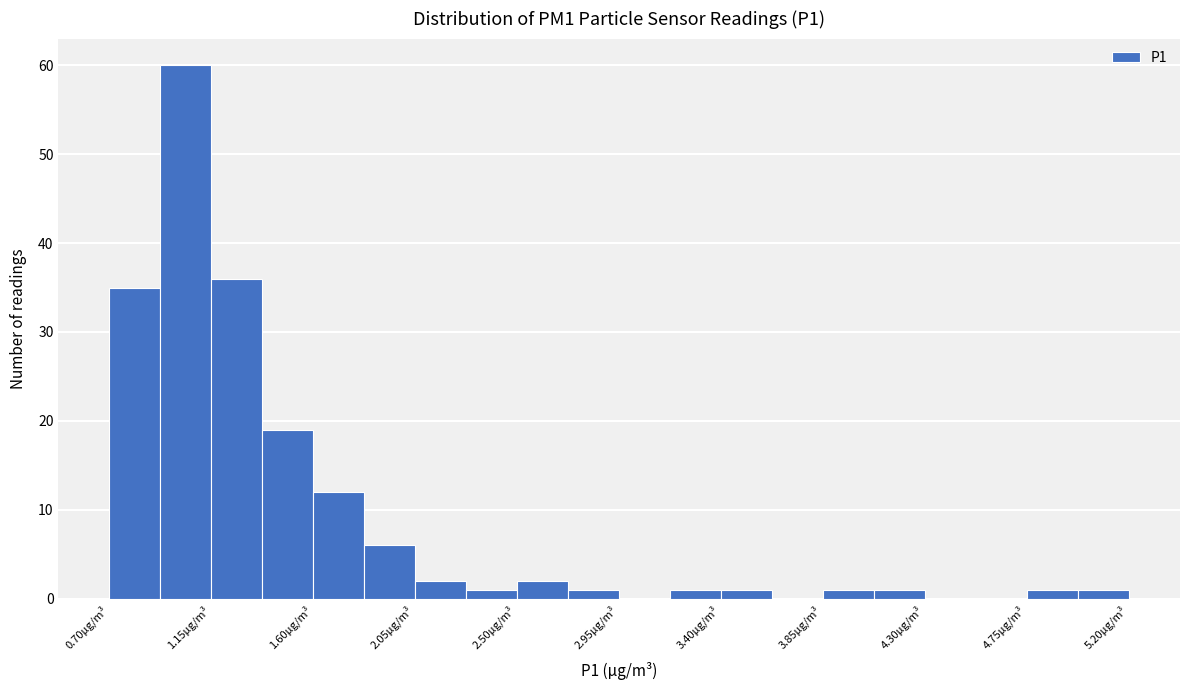

Which range on the x-axis has the tallest bar?

0.925 to 1.150